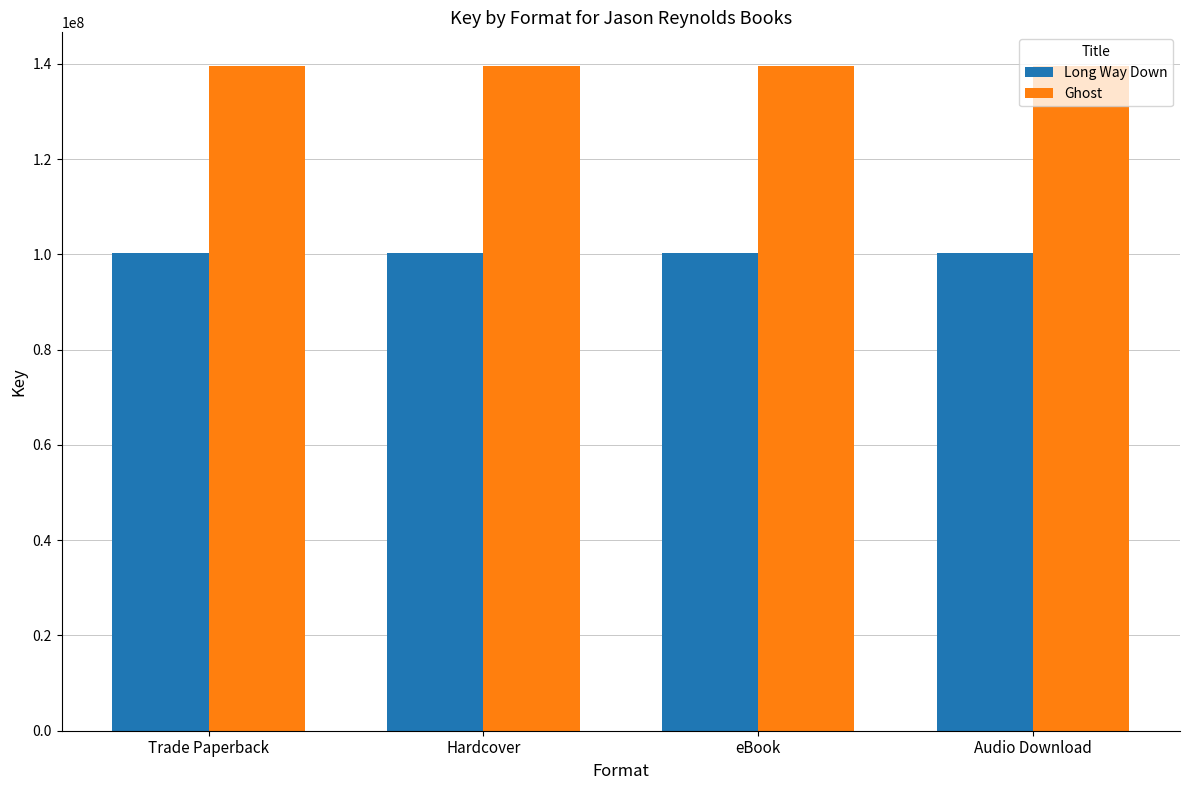

What is the average value of the Ghost series?

139631199